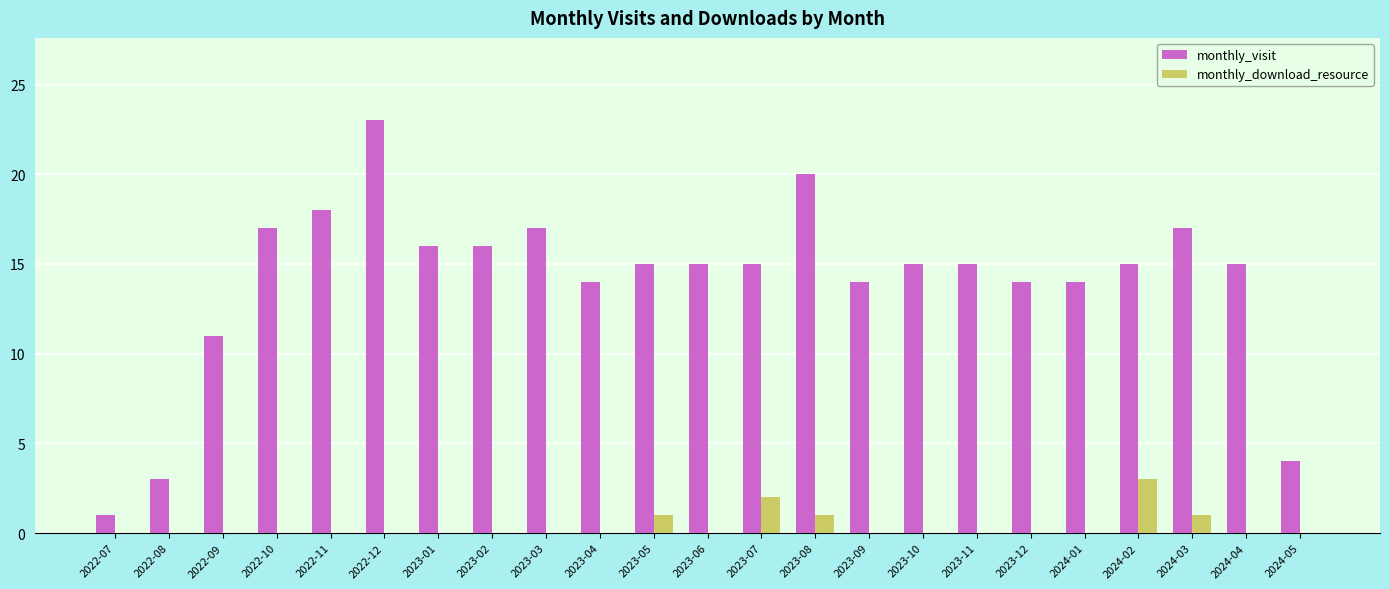

Reading left to right, extract all data points from this chart.

monthly_visit: 2022-07=1	2022-08=3	2022-09=11	2022-10=17	2022-11=18	2022-12=23	2023-01=16	2023-02=16	2023-03=17	2023-04=14	2023-05=15	2023-06=15	2023-07=15	2023-08=20	2023-09=14	2023-10=15	2023-11=15	2023-12=14	2024-01=14	2024-02=15	2024-03=17	2024-04=15	2024-05=4
monthly_download_resource: 2022-07=0	2022-08=0	2022-09=0	2022-10=0	2022-11=0	2022-12=0	2023-01=0	2023-02=0	2023-03=0	2023-04=0	2023-05=1	2023-06=0	2023-07=2	2023-08=1	2023-09=0	2023-10=0	2023-11=0	2023-12=0	2024-01=0	2024-02=3	2024-03=1	2024-04=0	2024-05=0